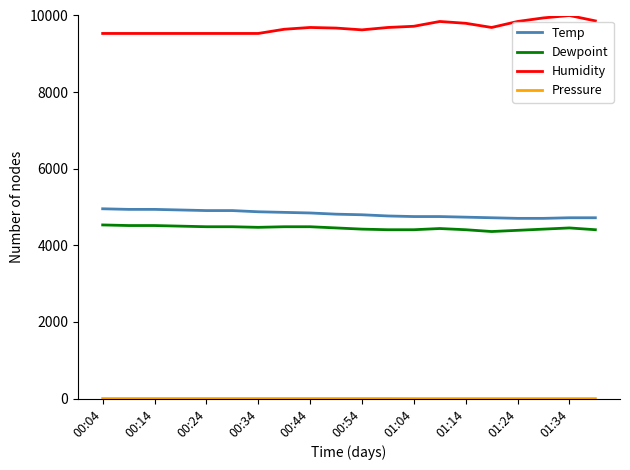

True or false: Temp and Dewpoint cross at least once.

False